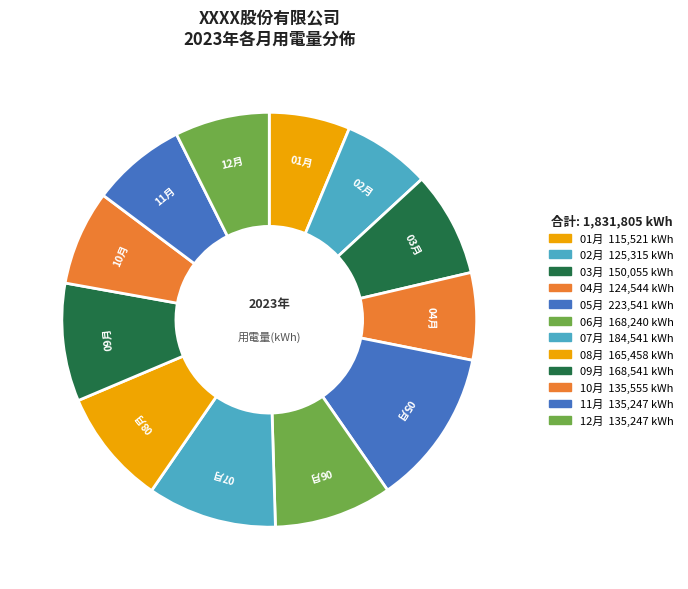

Which category has the biggest portion of the pie?

05月